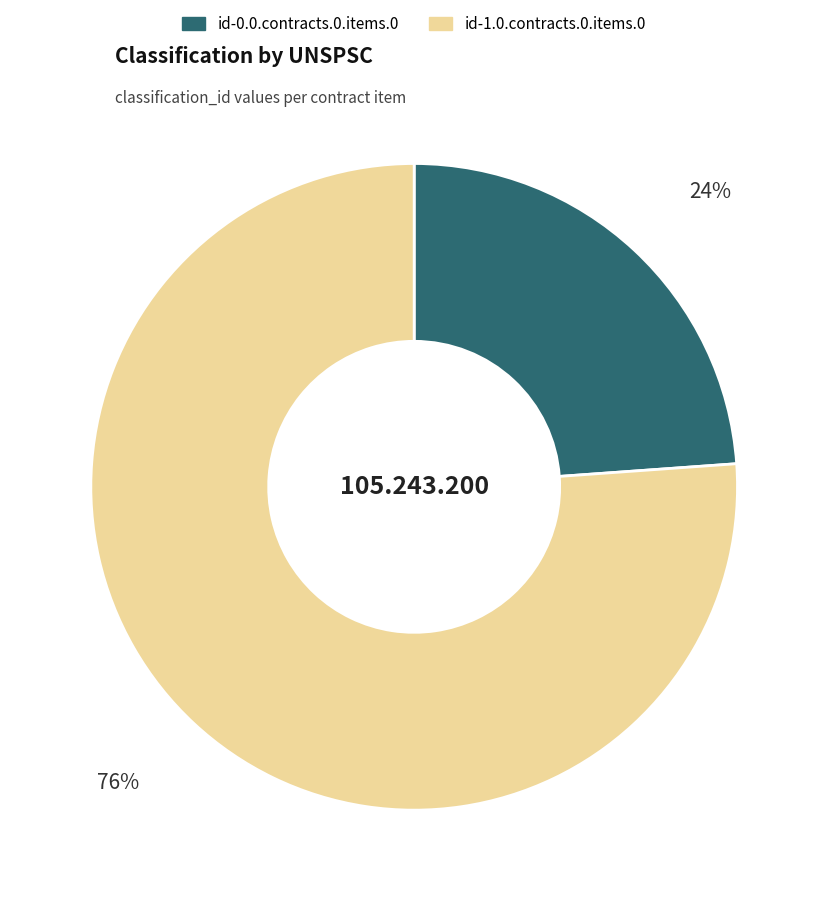

Which category has the smallest portion of the pie?

id-0.0.contracts.0.items.0